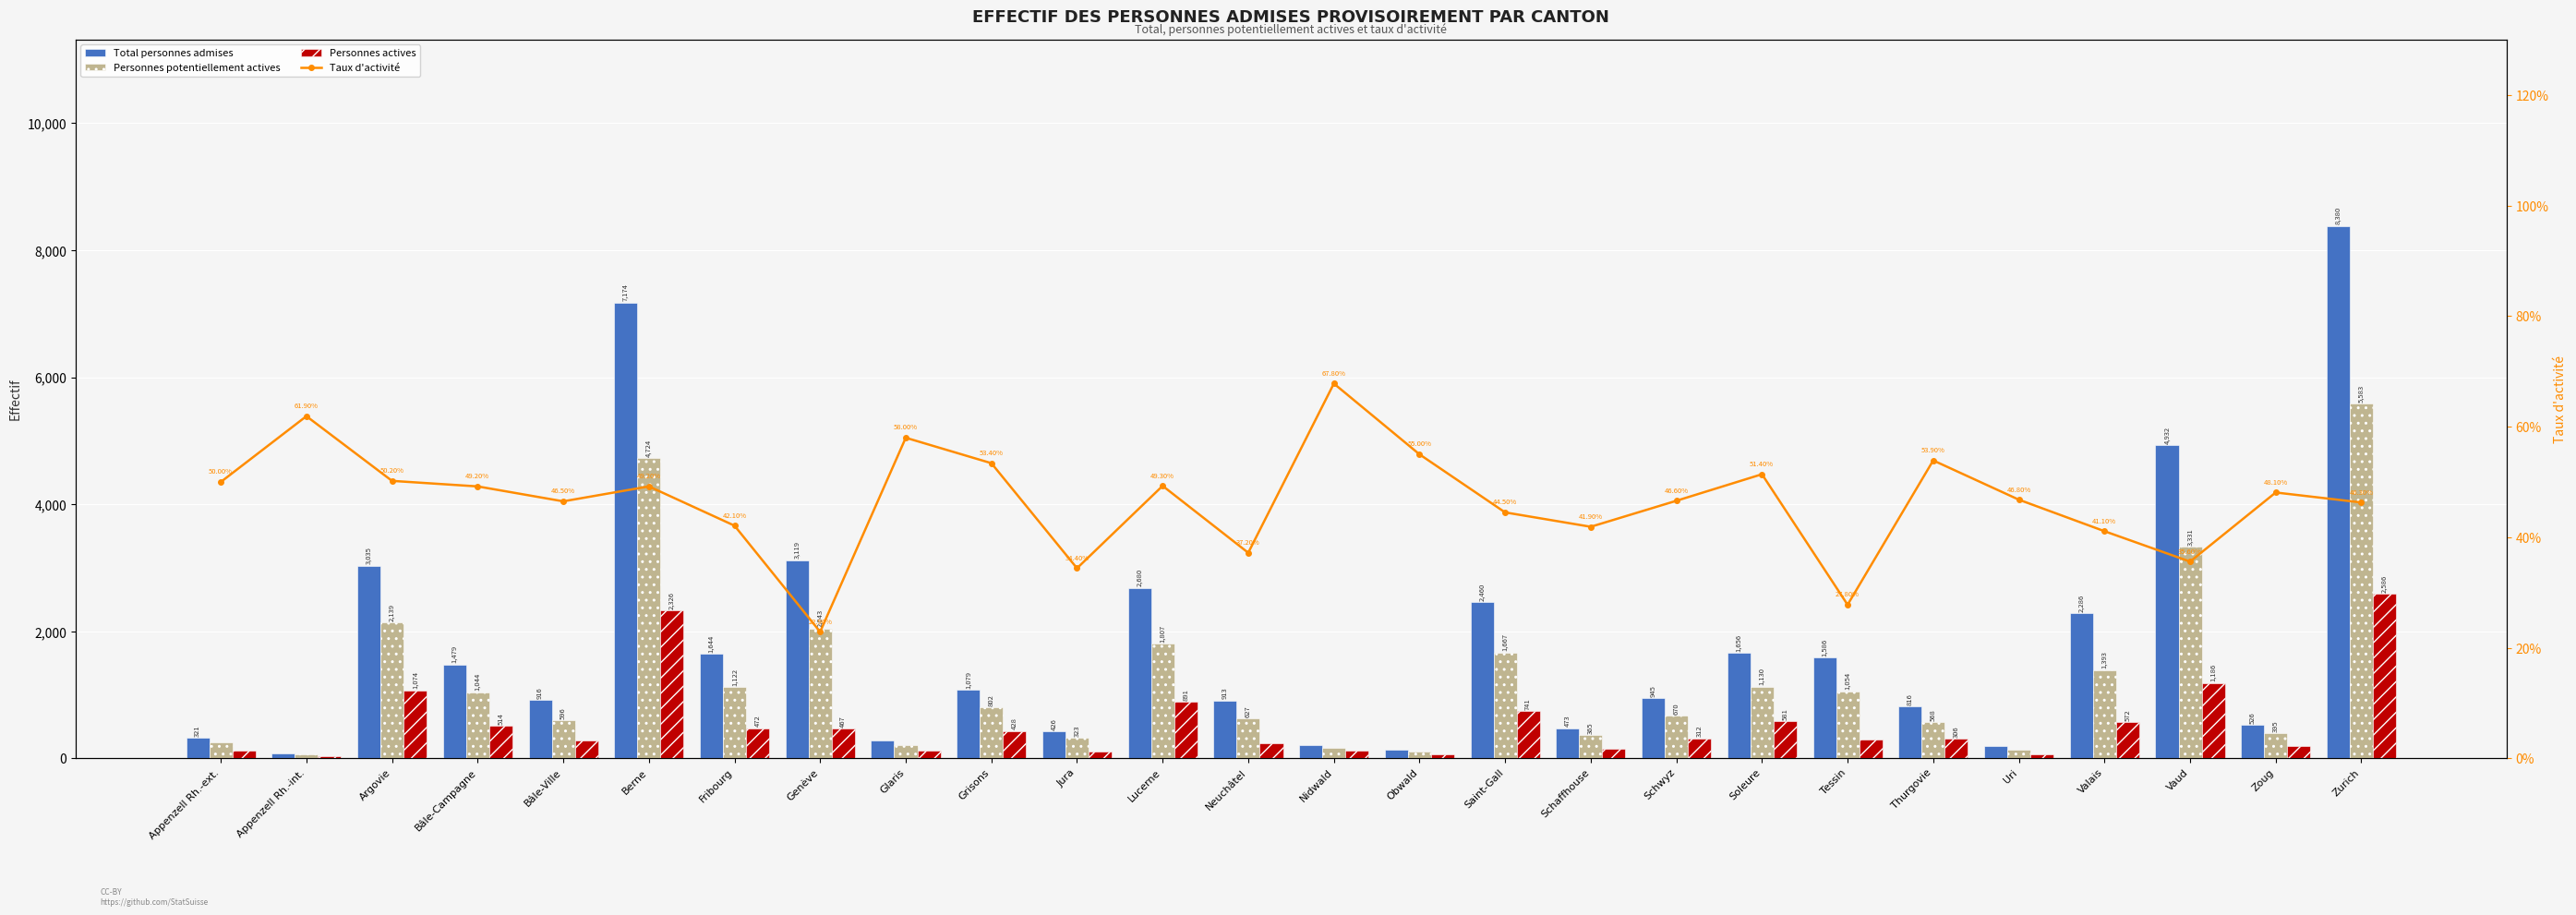

Between Bâle-Ville and Bâle-Campagne, which is larger?

Bâle-Campagne